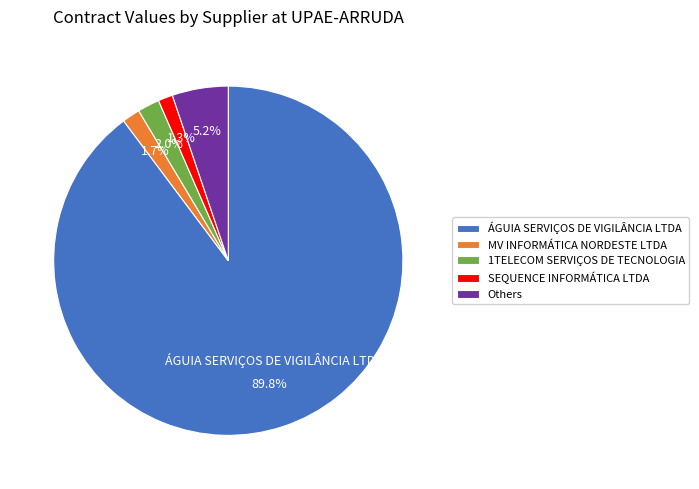

Does any single category account for the majority?

Yes